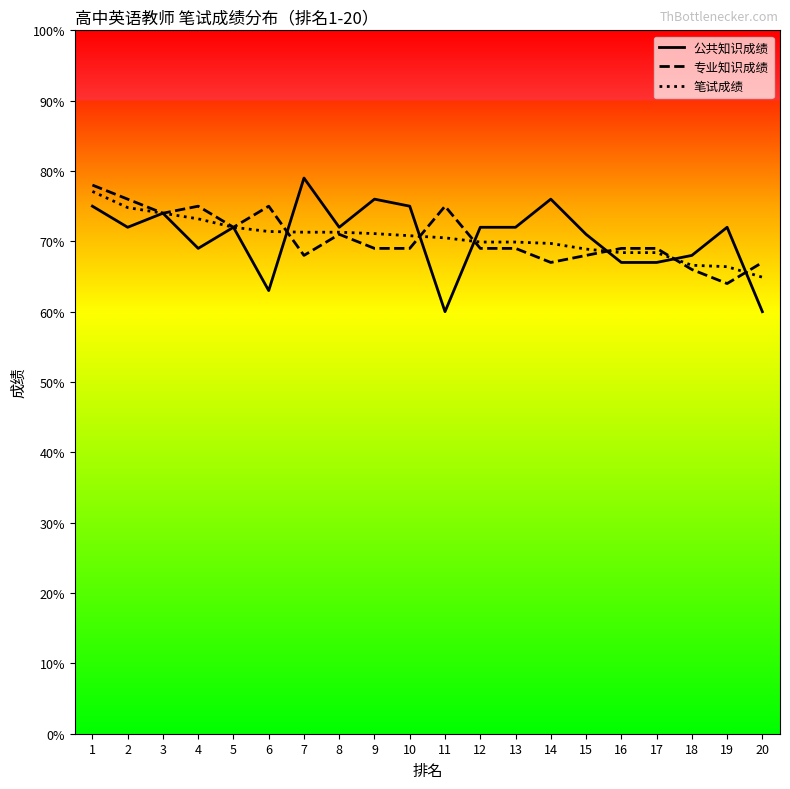

Is it true that 公共知识成绩 equals 112.3 at 14?

False